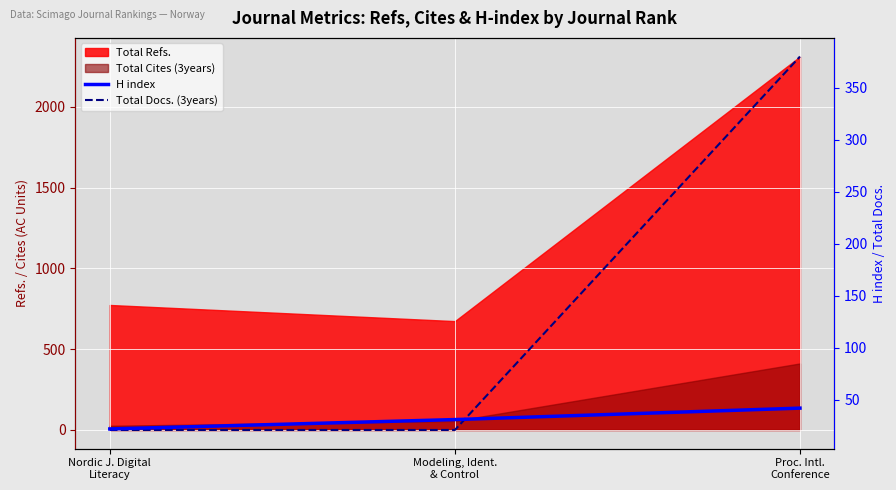

At which category is the sum across all series the highest?

Proc. Intl.
Conference